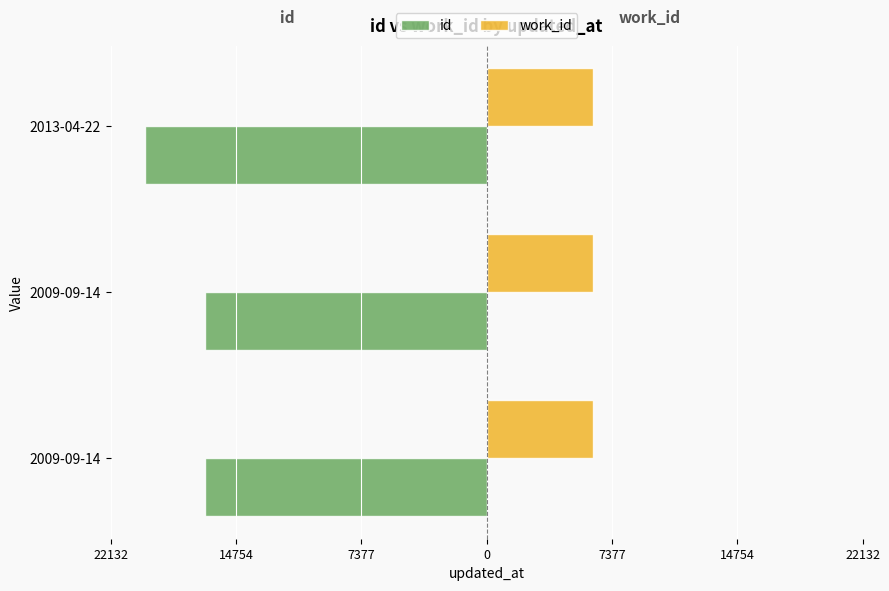

What are all the series names shown in the legend?

id, work_id